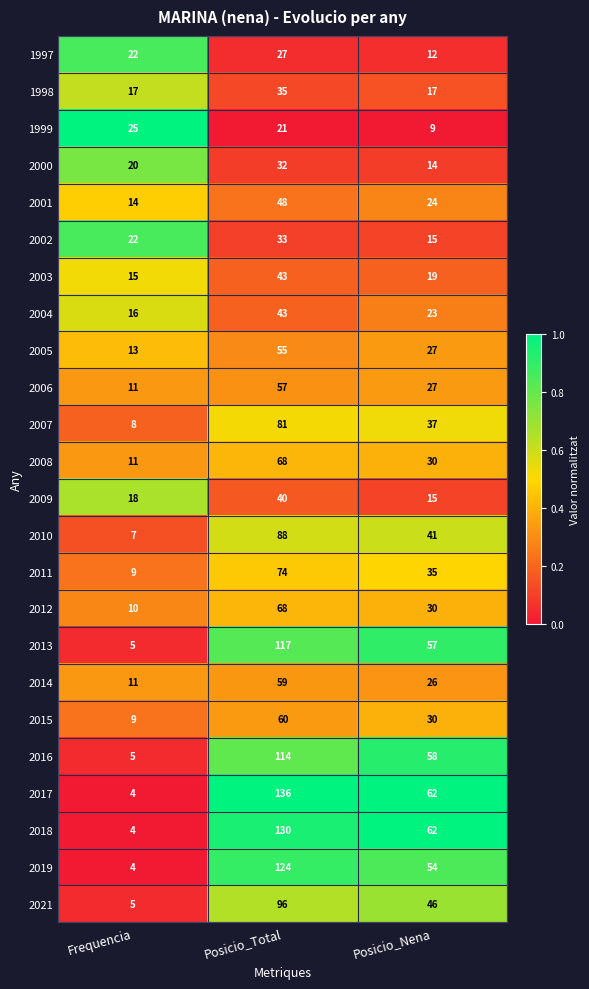

What is the lowest value of the 2001 series?

14